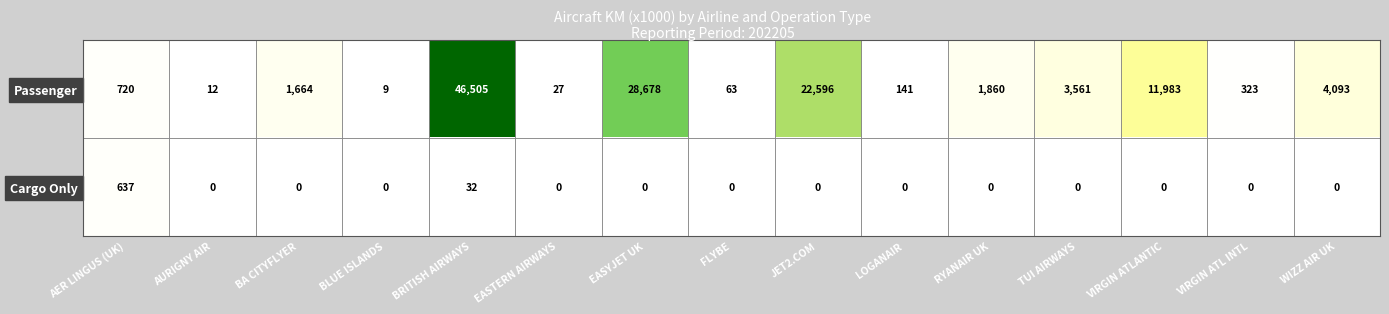

Rank the series at FLYBE from lowest to highest value.

Cargo Only, Passenger